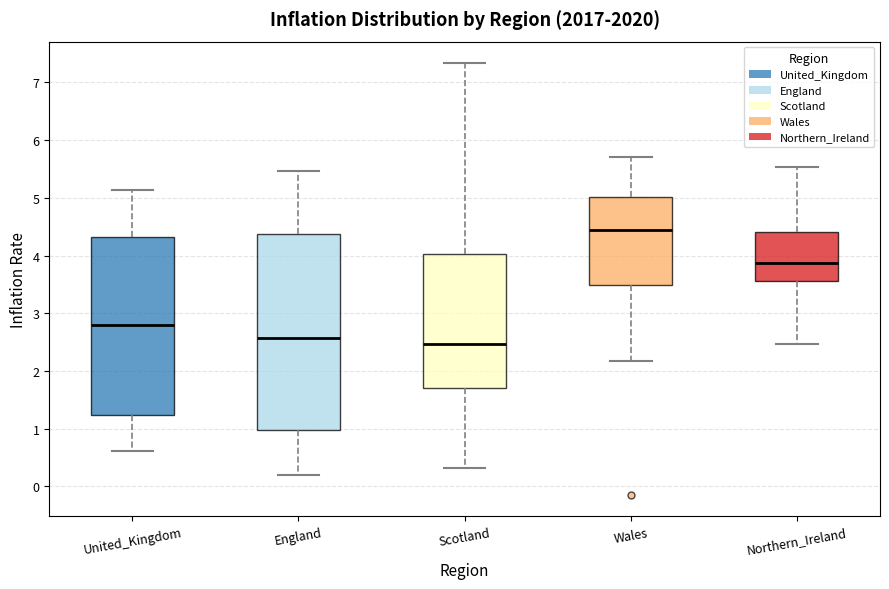

Which box is the tallest, from its lower edge to its upper edge?

England